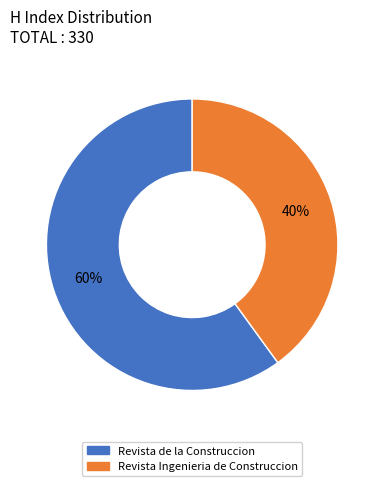

How many segments does this pie chart have?

2